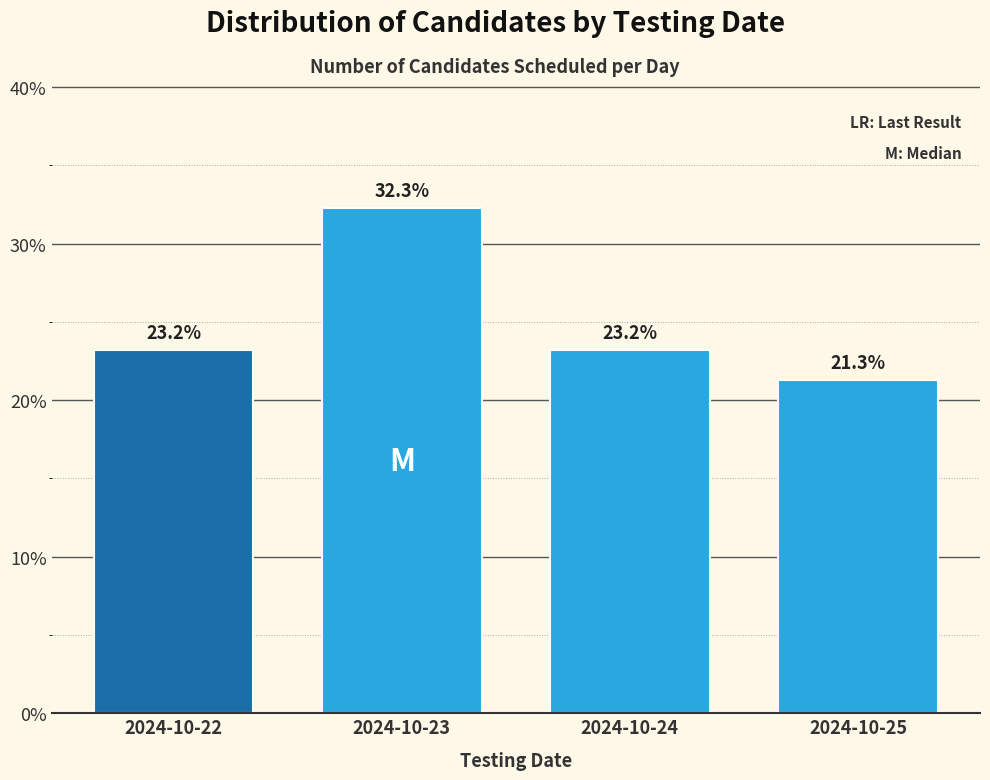

Reading right to left, list all the values displayed in this chart.

2024-10-25=21.3	2024-10-24=23.2	2024-10-23=32.3	2024-10-22=23.2